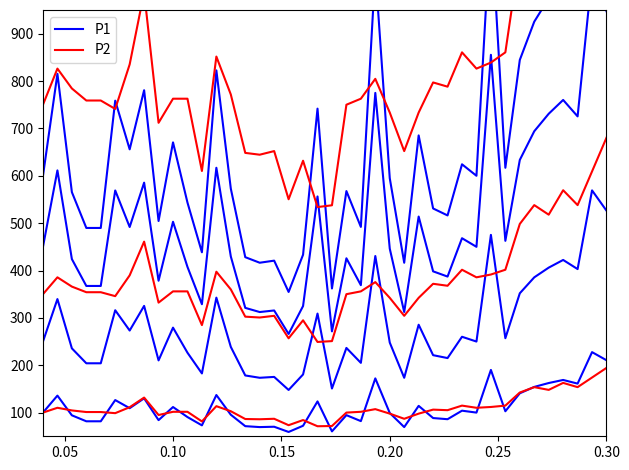

In P1, how many points are lower than both neighbors (excluding endpoints)?

12